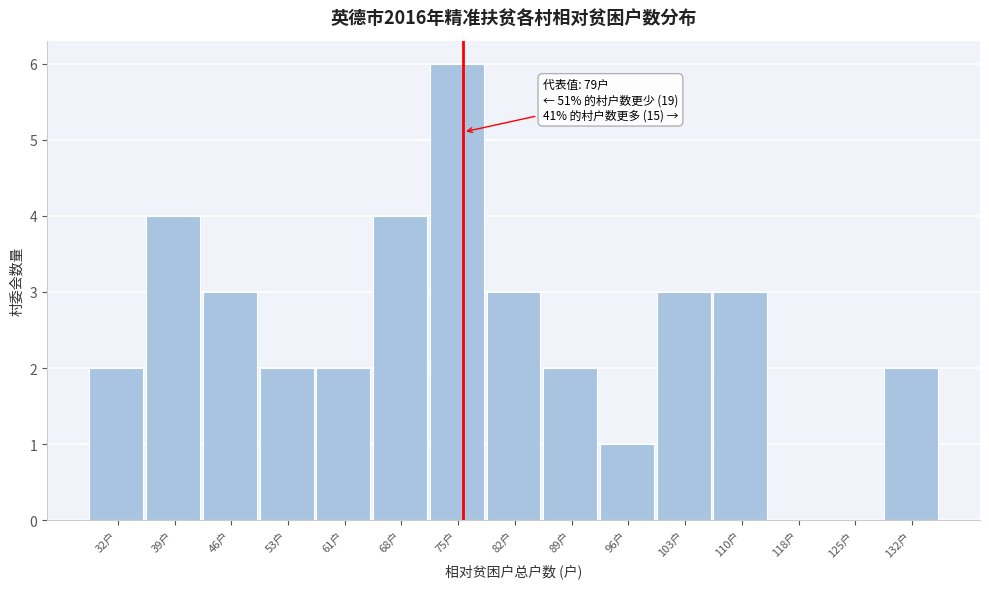

Reading left to right, list all the values displayed in this chart.

32户=2	39户=4	46户=3	53户=2	61户=2	68户=4	75户=6	82户=3	89户=2	96户=1	103户=3	110户=3	118户=0	125户=0	132户=2